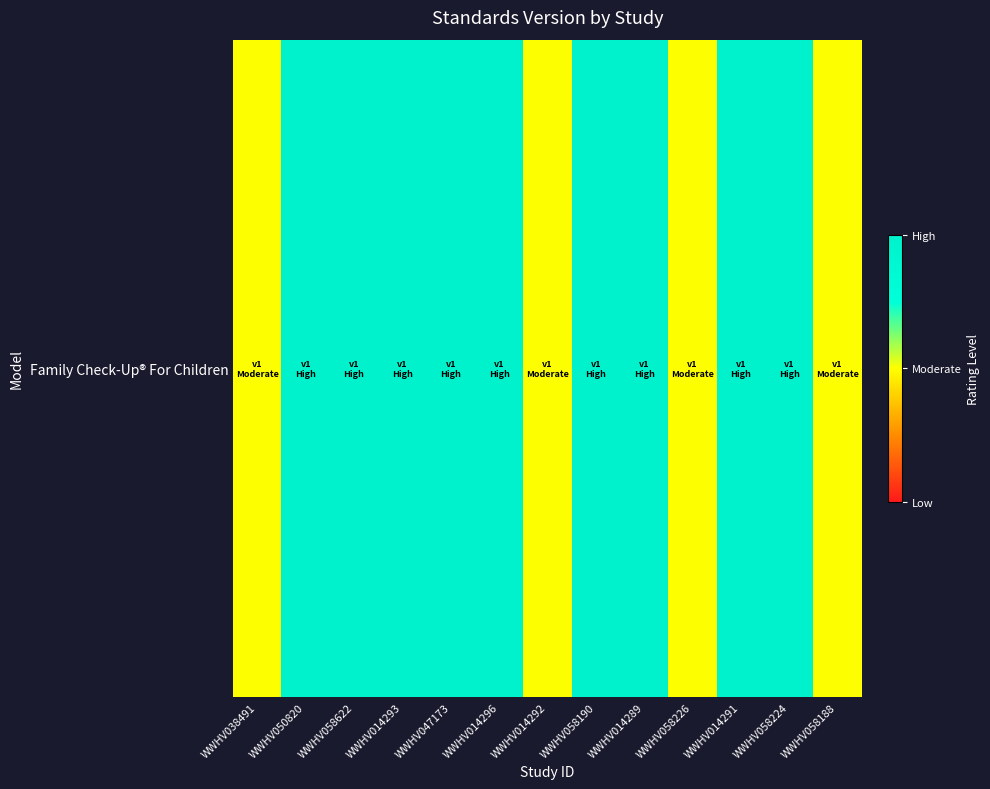

True or false: the data shows 0.4 at WWHV058190.

False